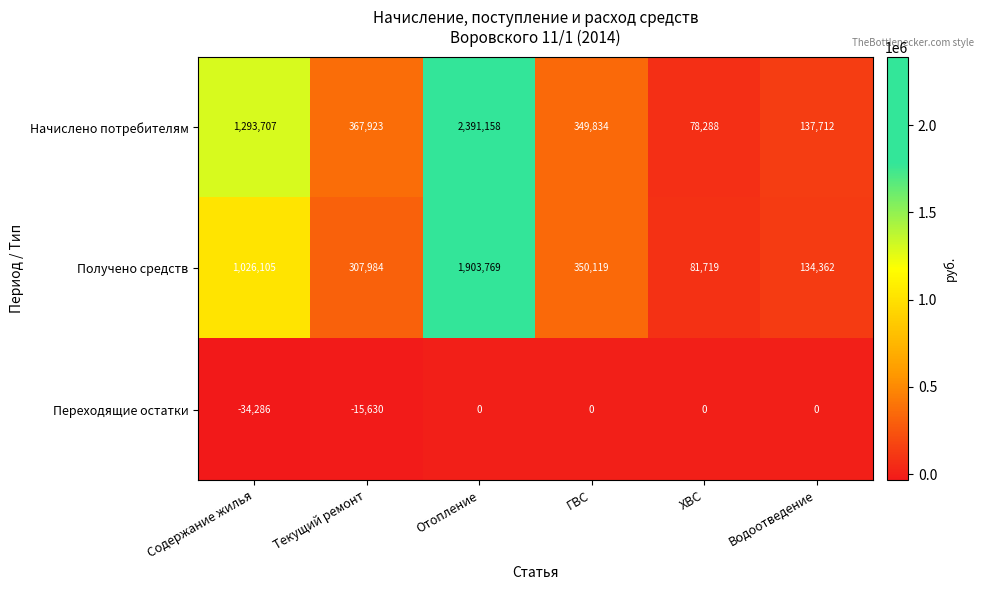

What is the difference between the Начислено потребителям values at Отопление and Текущий ремонт?

2023235